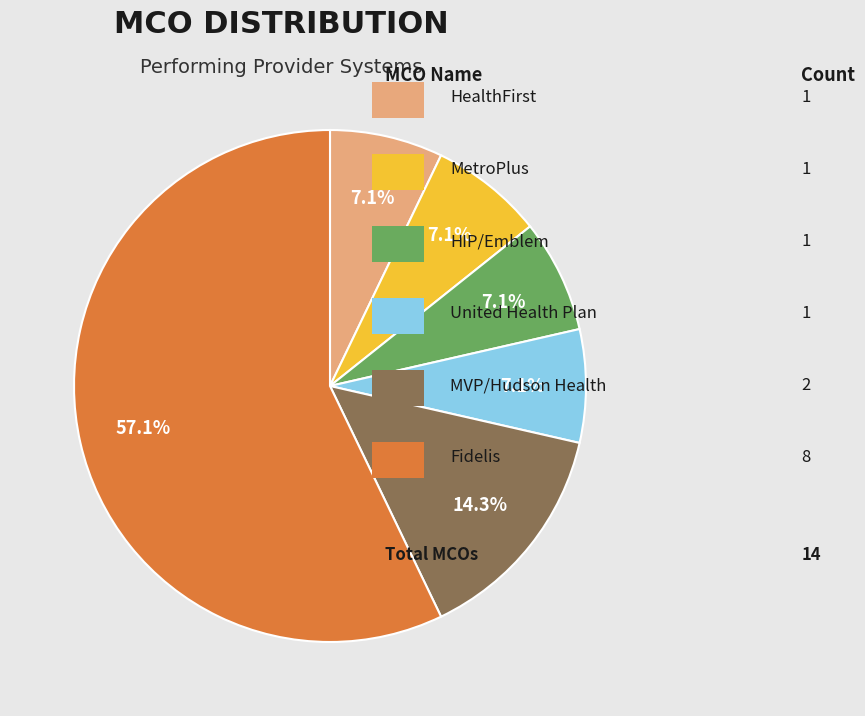

To the nearest percent, what is the difference between the largest and smallest slice percentages?

50%